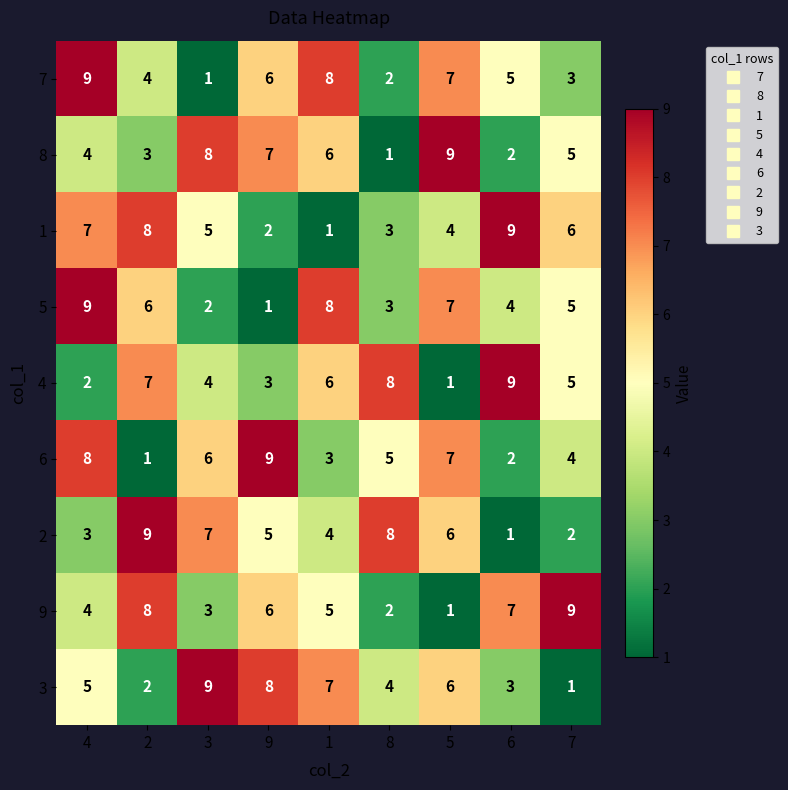

What is the greatest value displayed?

9